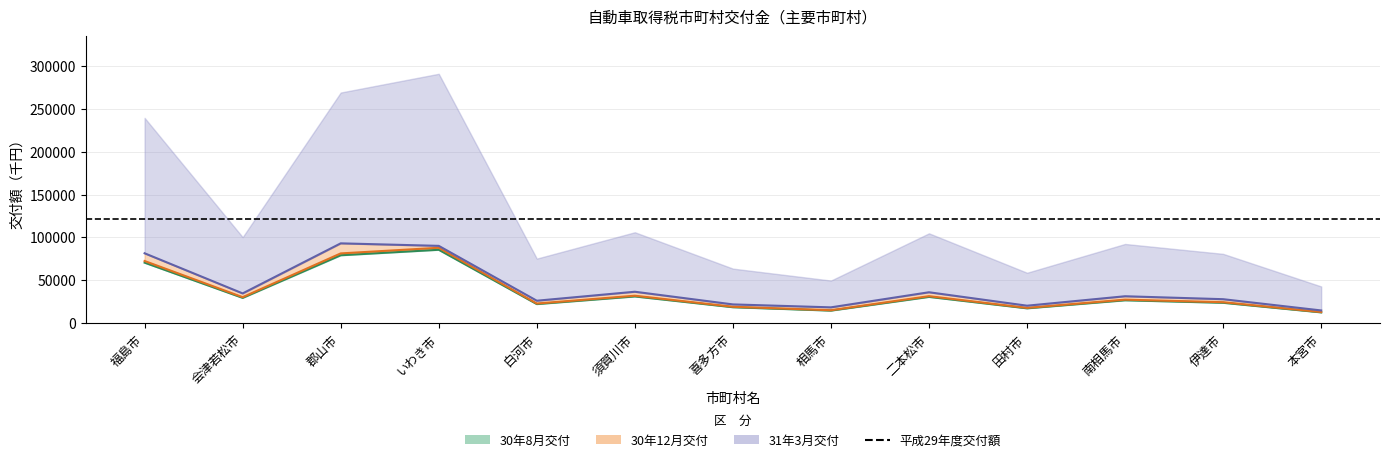

Rank the series at 福島市 from highest to lowest value.

31年3月交付, 30年12月交付, 30年8月交付